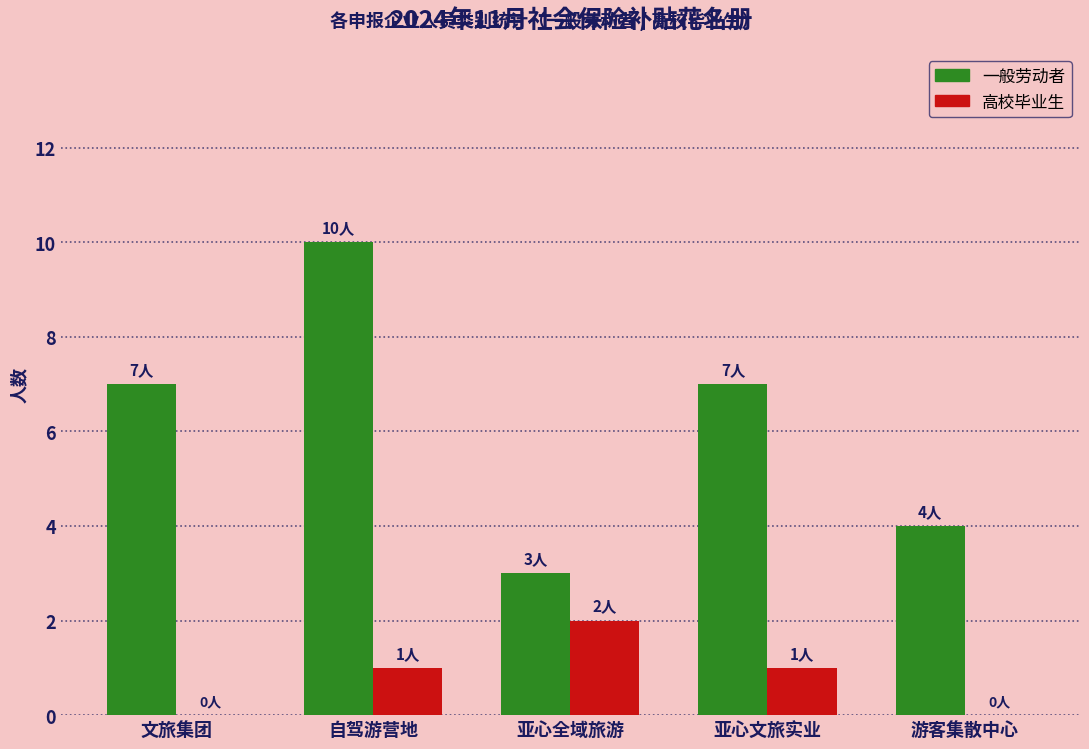

Between 文旅集团 and 亚心全域旅游, which series saw the biggest shift?

一般劳动者